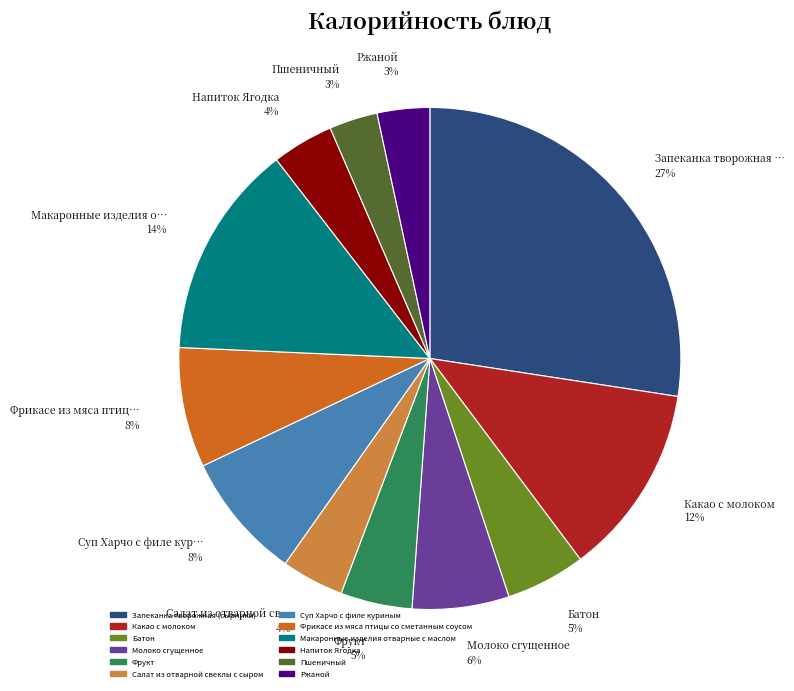

How many segments does this pie chart have?

12